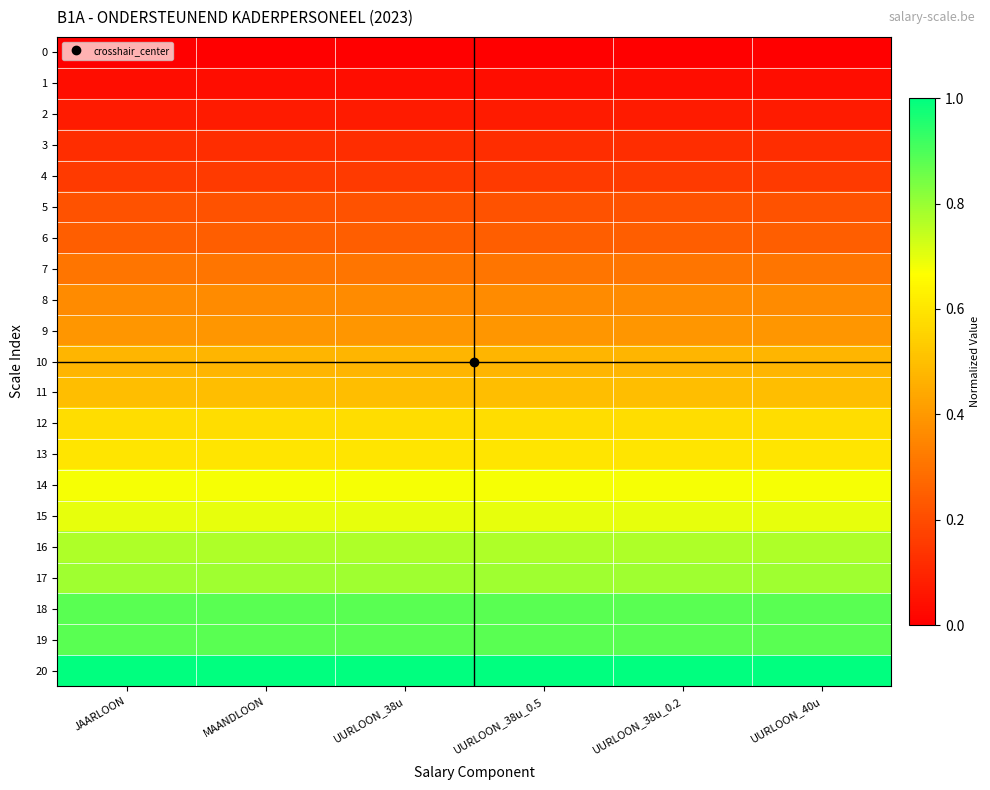

At how many categories does at least one series exceed 0?

6